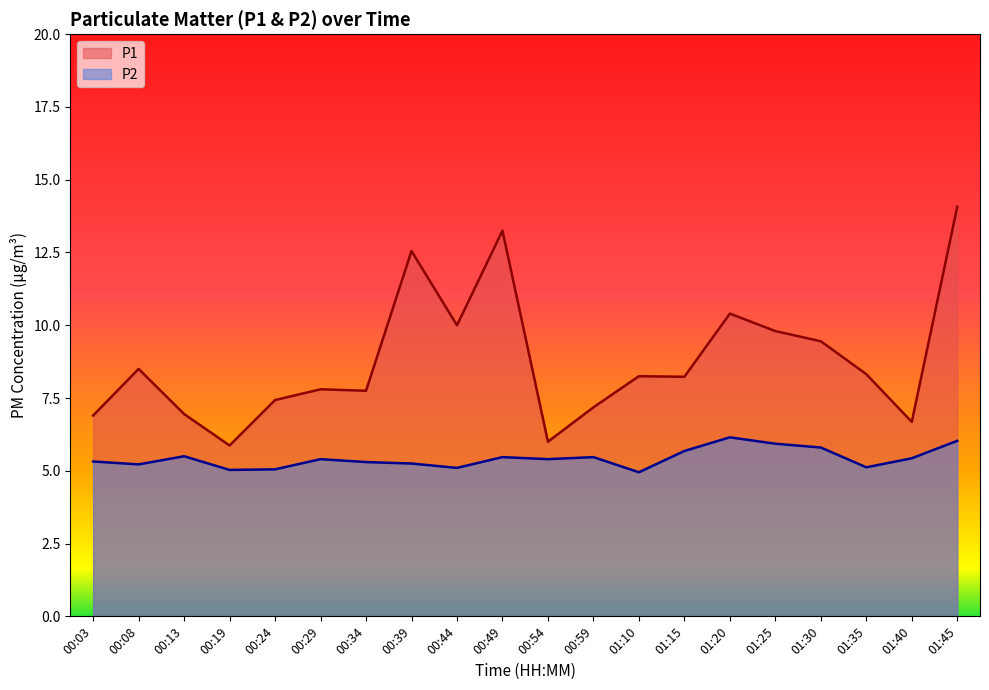

Which series changed the most between 00:08 and 01:30?

P1